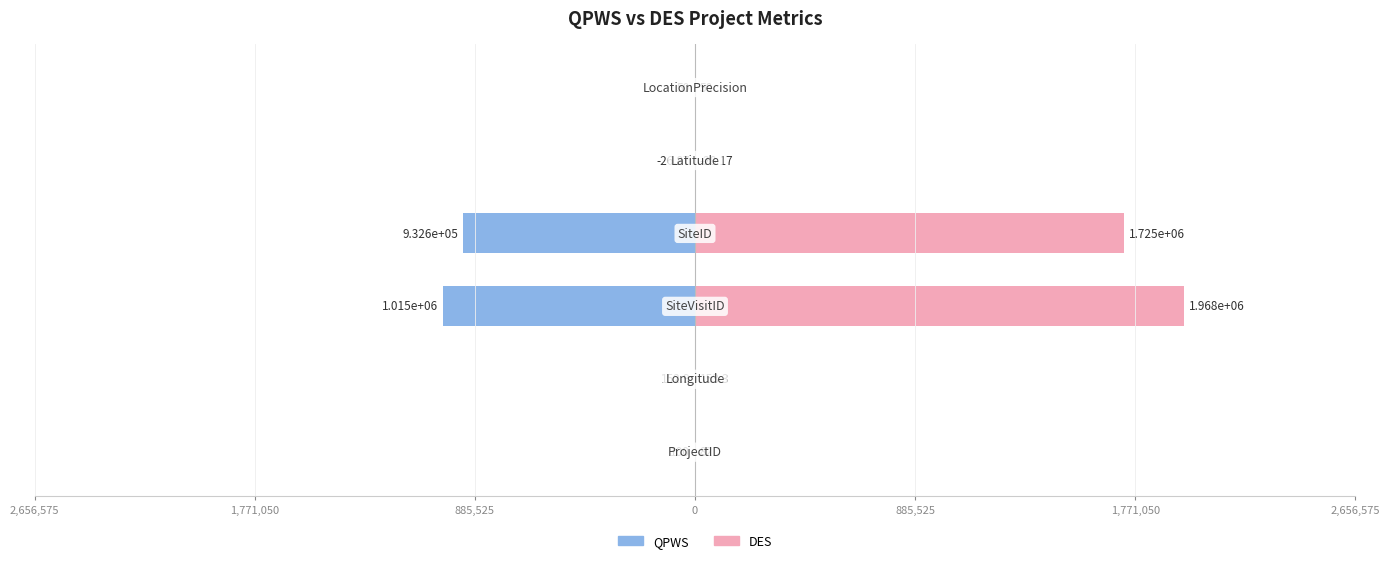

Reading left to right, extract all data points from this chart.

QPWS: 2,656,575=-100.0	1,771,050=-152.9	885,525=-1014801.0	0=-932599.0	885,525=-26.9	1,771,050=-50.0
DES: 2,656,575=82.0	1,771,050=153.3	885,525=1967833.0	0=1725159.0	885,525=28.2	1,771,050=50.0